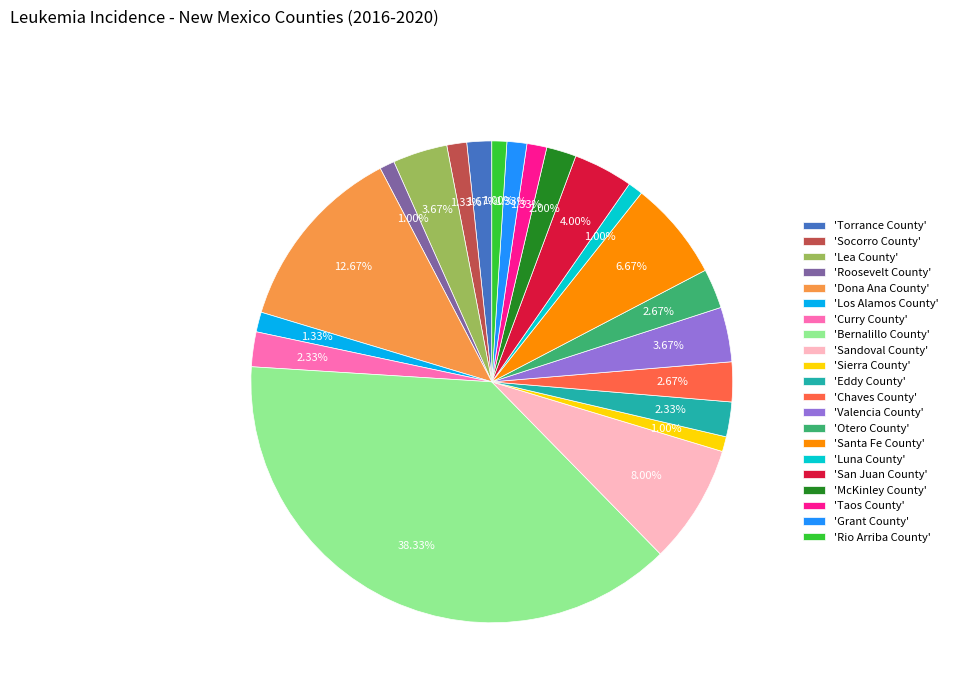

To the nearest percent, what is the average slice percentage?

5%